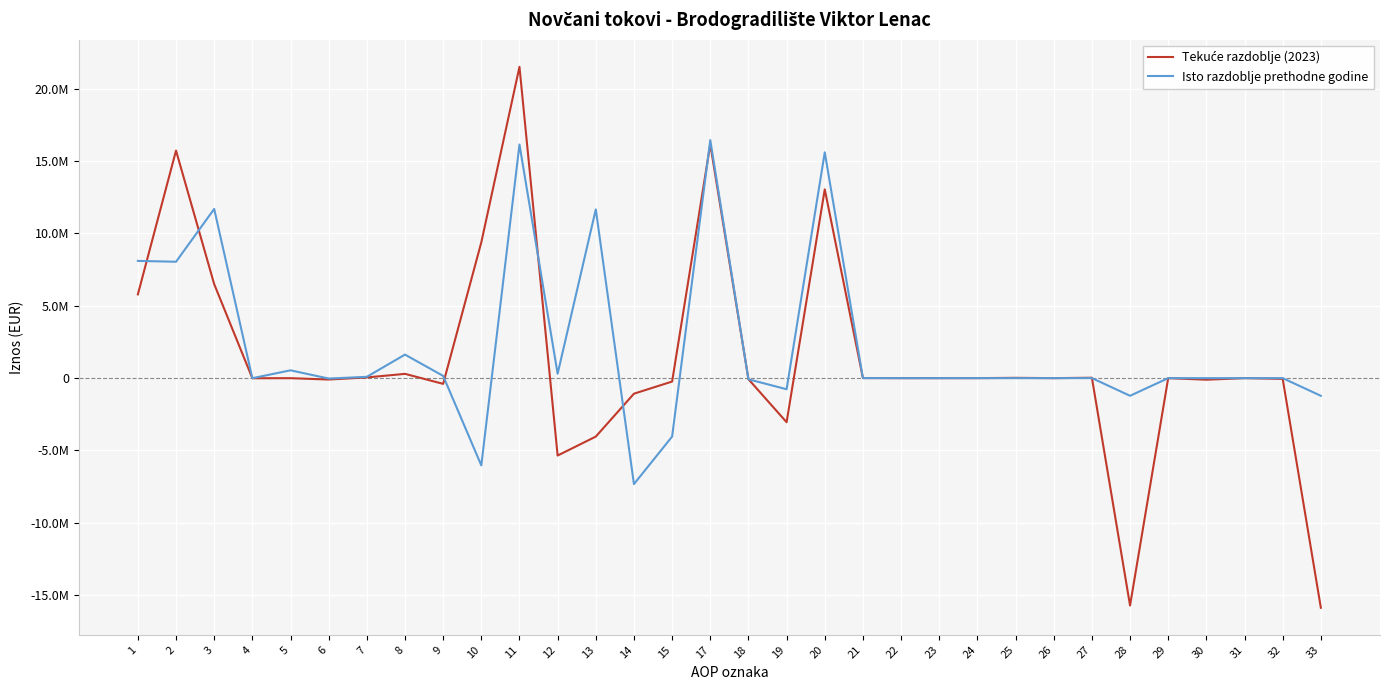

Where do Tekuće razdoblje (2023) and Isto razdoblje prethodne godine first cross each other?

1 and 2